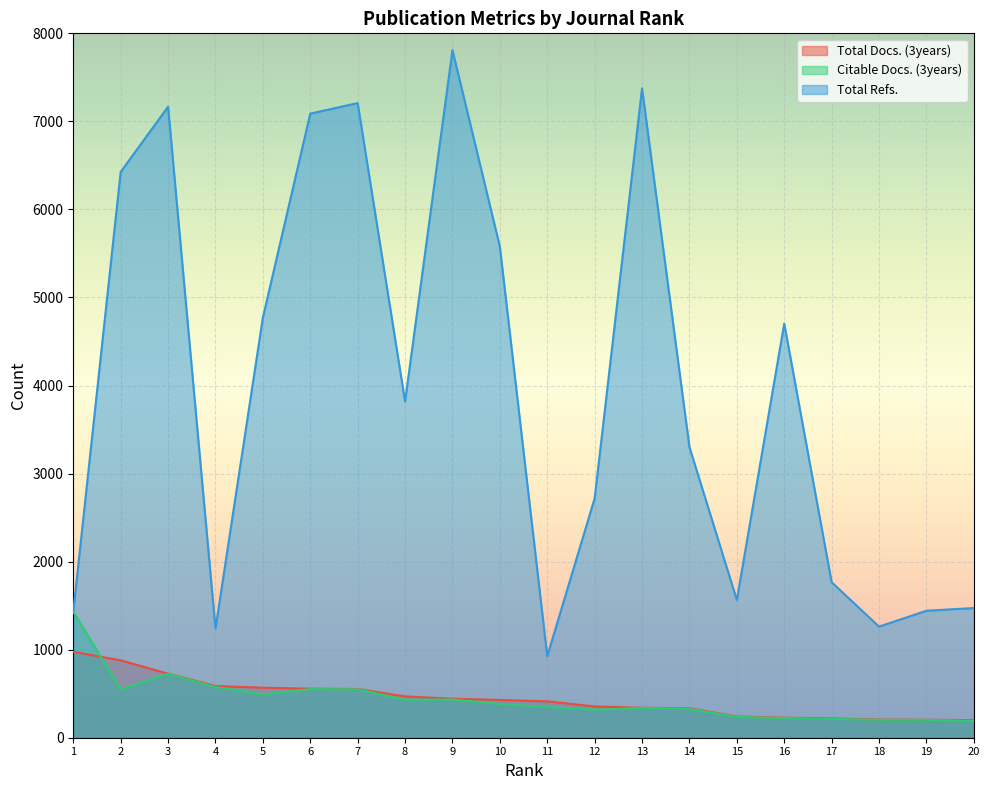

What are all the series names shown in the legend?

Total Docs. (3years), Citable Docs. (3years), Total Refs.